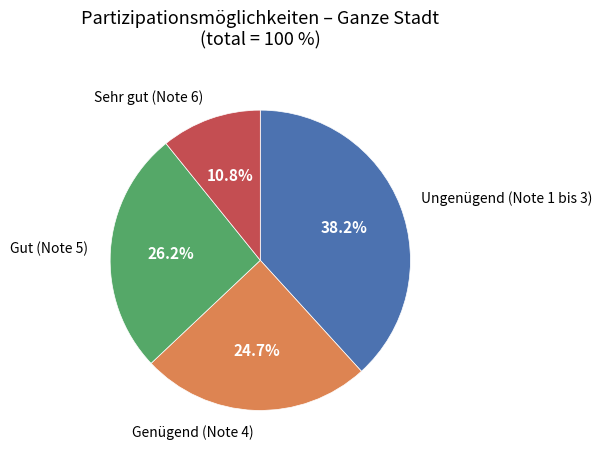

Does any single category account for the majority?

No